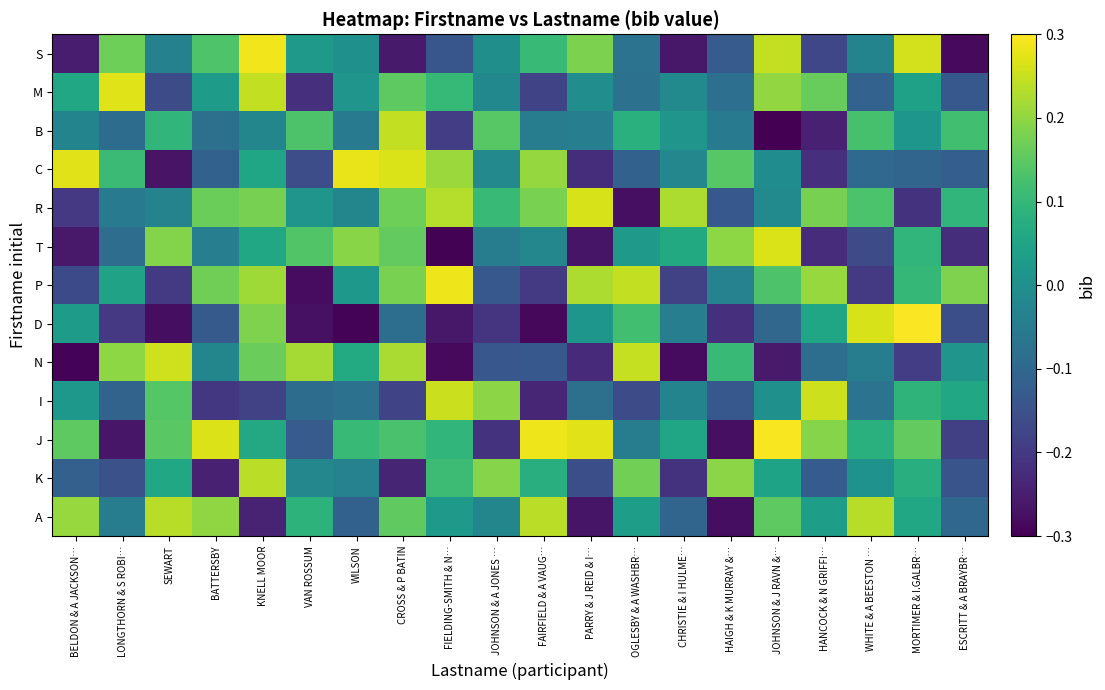

Reading right to left, transcribe all the data shown in this chart.

S: ESCRITT & A BRAYBR…=-0.3	MORTIMER & I.GALBR…=0.3	WHITE & A BEESTON …=-0.0	HANCOCK & N GRIFFI…=-0.2	JOHNSON & J RAVN &…=0.2	HAIGH & K MURRAY &…=-0.1	CHRISTIE & I HULME…=-0.3	OGLESBY & A WASHBR…=-0.1	PARRY & J REID & I…=0.2	FAIRFIELD & A VAUG…=0.1	JOHNSON & A JONES …=-0.0	FIELDING-SMITH & N…=-0.1	CROSS & P BATIN=-0.3	WILSON=0.0	VAN ROSSUM=0.0	KNELL MOOR=0.3	BATTERSBY=0.1	SEWART=-0.0	LONGTHORN & S ROBI…=0.2	BELDON & A JACKSON…=-0.3
M: ESCRITT & A BRAYBR…=-0.1	MORTIMER & I.GALBR…=0.0	WHITE & A BEESTON …=-0.1	HANCOCK & N GRIFFI…=0.2	JOHNSON & J RAVN &…=0.2	HAIGH & K MURRAY &…=-0.1	CHRISTIE & I HULME…=-0.0	OGLESBY & A WASHBR…=-0.1	PARRY & J REID & I…=-0.0	FAIRFIELD & A VAUG…=-0.2	JOHNSON & A JONES …=-0.0	FIELDING-SMITH & N…=0.1	CROSS & P BATIN=0.2	WILSON=0.0	VAN ROSSUM=-0.2	KNELL MOOR=0.2	BATTERSBY=0.0	SEWART=-0.2	LONGTHORN & S ROBI…=0.3	BELDON & A JACKSON…=0.1
B: ESCRITT & A BRAYBR…=0.1	MORTIMER & I.GALBR…=0.0	WHITE & A BEESTON …=0.1	HANCOCK & N GRIFFI…=-0.2	JOHNSON & J RAVN &…=-0.3	HAIGH & K MURRAY &…=-0.1	CHRISTIE & I HULME…=0.0	OGLESBY & A WASHBR…=0.1	PARRY & J REID & I…=-0.0	FAIRFIELD & A VAUG…=-0.0	JOHNSON & A JONES …=0.1	FIELDING-SMITH & N…=-0.2	CROSS & P BATIN=0.2	WILSON=-0.1	VAN ROSSUM=0.1	KNELL MOOR=-0.0	BATTERSBY=-0.1	SEWART=0.1	LONGTHORN & S ROBI…=-0.1	BELDON & A JACKSON…=-0.0
C: ESCRITT & A BRAYBR…=-0.1	MORTIMER & I.GALBR…=-0.1	WHITE & A BEESTON …=-0.1	HANCOCK & N GRIFFI…=-0.2	JOHNSON & J RAVN &…=-0.0	HAIGH & K MURRAY &…=0.1	CHRISTIE & I HULME…=-0.0	OGLESBY & A WASHBR…=-0.1	PARRY & J REID & I…=-0.2	FAIRFIELD & A VAUG…=0.2	JOHNSON & A JONES …=-0.0	FIELDING-SMITH & N…=0.2	CROSS & P BATIN=0.3	WILSON=0.3	VAN ROSSUM=-0.2	KNELL MOOR=0.1	BATTERSBY=-0.1	SEWART=-0.3	LONGTHORN & S ROBI…=0.1	BELDON & A JACKSON…=0.3
R: ESCRITT & A BRAYBR…=0.1	MORTIMER & I.GALBR…=-0.2	WHITE & A BEESTON …=0.1	HANCOCK & N GRIFFI…=0.2	JOHNSON & J RAVN &…=-0.0	HAIGH & K MURRAY &…=-0.1	CHRISTIE & I HULME…=0.2	OGLESBY & A WASHBR…=-0.3	PARRY & J REID & I…=0.3	FAIRFIELD & A VAUG…=0.2	JOHNSON & A JONES …=0.1	FIELDING-SMITH & N…=0.2	CROSS & P BATIN=0.2	WILSON=-0.0	VAN ROSSUM=0.0	KNELL MOOR=0.2	BATTERSBY=0.2	SEWART=-0.0	LONGTHORN & S ROBI…=-0.1	BELDON & A JACKSON…=-0.2
T: ESCRITT & A BRAYBR…=-0.2	MORTIMER & I.GALBR…=0.1	WHITE & A BEESTON …=-0.2	HANCOCK & N GRIFFI…=-0.2	JOHNSON & J RAVN &…=0.3	HAIGH & K MURRAY &…=0.2	CHRISTIE & I HULME…=0.1	OGLESBY & A WASHBR…=0.0	PARRY & J REID & I…=-0.3	FAIRFIELD & A VAUG…=-0.0	JOHNSON & A JONES …=-0.0	FIELDING-SMITH & N…=-0.3	CROSS & P BATIN=0.2	WILSON=0.2	VAN ROSSUM=0.1	KNELL MOOR=0.1	BATTERSBY=-0.0	SEWART=0.2	LONGTHORN & S ROBI…=-0.1	BELDON & A JACKSON…=-0.3
P: ESCRITT & A BRAYBR…=0.2	MORTIMER & I.GALBR…=0.1	WHITE & A BEESTON …=-0.2	HANCOCK & N GRIFFI…=0.2	JOHNSON & J RAVN &…=0.1	HAIGH & K MURRAY &…=-0.0	CHRISTIE & I HULME…=-0.2	OGLESBY & A WASHBR…=0.2	PARRY & J REID & I…=0.2	FAIRFIELD & A VAUG…=-0.2	JOHNSON & A JONES …=-0.1	FIELDING-SMITH & N…=0.3	CROSS & P BATIN=0.2	WILSON=0.0	VAN ROSSUM=-0.3	KNELL MOOR=0.2	BATTERSBY=0.2	SEWART=-0.2	LONGTHORN & S ROBI…=0.0	BELDON & A JACKSON…=-0.2
D: ESCRITT & A BRAYBR…=-0.2	MORTIMER & I.GALBR…=0.3	WHITE & A BEESTON …=0.3	HANCOCK & N GRIFFI…=0.1	JOHNSON & J RAVN &…=-0.1	HAIGH & K MURRAY &…=-0.2	CHRISTIE & I HULME…=-0.0	OGLESBY & A WASHBR…=0.1	PARRY & J REID & I…=0.0	FAIRFIELD & A VAUG…=-0.3	JOHNSON & A JONES …=-0.2	FIELDING-SMITH & N…=-0.3	CROSS & P BATIN=-0.1	WILSON=-0.3	VAN ROSSUM=-0.3	KNELL MOOR=0.2	BATTERSBY=-0.1	SEWART=-0.3	LONGTHORN & S ROBI…=-0.2	BELDON & A JACKSON…=0.0
N: ESCRITT & A BRAYBR…=0.0	MORTIMER & I.GALBR…=-0.2	WHITE & A BEESTON …=-0.0	HANCOCK & N GRIFFI…=-0.1	JOHNSON & J RAVN &…=-0.3	HAIGH & K MURRAY &…=0.1	CHRISTIE & I HULME…=-0.3	OGLESBY & A WASHBR…=0.2	PARRY & J REID & I…=-0.2	FAIRFIELD & A VAUG…=-0.1	JOHNSON & A JONES …=-0.1	FIELDING-SMITH & N…=-0.3	CROSS & P BATIN=0.2	WILSON=0.1	VAN ROSSUM=0.2	KNELL MOOR=0.2	BATTERSBY=-0.0	SEWART=0.3	LONGTHORN & S ROBI…=0.2	BELDON & A JACKSON…=-0.3
I: ESCRITT & A BRAYBR…=0.1	MORTIMER & I.GALBR…=0.1	WHITE & A BEESTON …=-0.1	HANCOCK & N GRIFFI…=0.3	JOHNSON & J RAVN &…=0.0	HAIGH & K MURRAY &…=-0.1	CHRISTIE & I HULME…=-0.0	OGLESBY & A WASHBR…=-0.2	PARRY & J REID & I…=-0.1	FAIRFIELD & A VAUG…=-0.2	JOHNSON & A JONES …=0.2	FIELDING-SMITH & N…=0.3	CROSS & P BATIN=-0.2	WILSON=-0.1	VAN ROSSUM=-0.1	KNELL MOOR=-0.2	BATTERSBY=-0.2	SEWART=0.1	LONGTHORN & S ROBI…=-0.1	BELDON & A JACKSON…=0.0
J: ESCRITT & A BRAYBR…=-0.2	MORTIMER & I.GALBR…=0.2	WHITE & A BEESTON …=0.1	HANCOCK & N GRIFFI…=0.2	JOHNSON & J RAVN &…=0.3	HAIGH & K MURRAY &…=-0.3	CHRISTIE & I HULME…=0.1	OGLESBY & A WASHBR…=-0.0	PARRY & J REID & I…=0.3	FAIRFIELD & A VAUG…=0.3	JOHNSON & A JONES …=-0.2	FIELDING-SMITH & N…=0.1	CROSS & P BATIN=0.1	WILSON=0.1	VAN ROSSUM=-0.1	KNELL MOOR=0.1	BATTERSBY=0.3	SEWART=0.1	LONGTHORN & S ROBI…=-0.3	BELDON & A JACKSON…=0.2
K: ESCRITT & A BRAYBR…=-0.1	MORTIMER & I.GALBR…=0.1	WHITE & A BEESTON …=0.0	HANCOCK & N GRIFFI…=-0.1	JOHNSON & J RAVN &…=0.0	HAIGH & K MURRAY &…=0.2	CHRISTIE & I HULME…=-0.2	OGLESBY & A WASHBR…=0.2	PARRY & J REID & I…=-0.2	FAIRFIELD & A VAUG…=0.1	JOHNSON & A JONES …=0.2	FIELDING-SMITH & N…=0.1	CROSS & P BATIN=-0.2	WILSON=-0.0	VAN ROSSUM=-0.0	KNELL MOOR=0.2	BATTERSBY=-0.2	SEWART=0.1	LONGTHORN & S ROBI…=-0.2	BELDON & A JACKSON…=-0.1
A: ESCRITT & A BRAYBR…=-0.1	MORTIMER & I.GALBR…=0.1	WHITE & A BEESTON …=0.2	HANCOCK & N GRIFFI…=0.0	JOHNSON & J RAVN &…=0.2	HAIGH & K MURRAY &…=-0.3	CHRISTIE & I HULME…=-0.1	OGLESBY & A WASHBR…=0.0	PARRY & J REID & I…=-0.3	FAIRFIELD & A VAUG…=0.2	JOHNSON & A JONES …=-0.0	FIELDING-SMITH & N…=0.0	CROSS & P BATIN=0.2	WILSON=-0.1	VAN ROSSUM=0.1	KNELL MOOR=-0.2	BATTERSBY=0.2	SEWART=0.2	LONGTHORN & S ROBI…=-0.0	BELDON & A JACKSON…=0.2